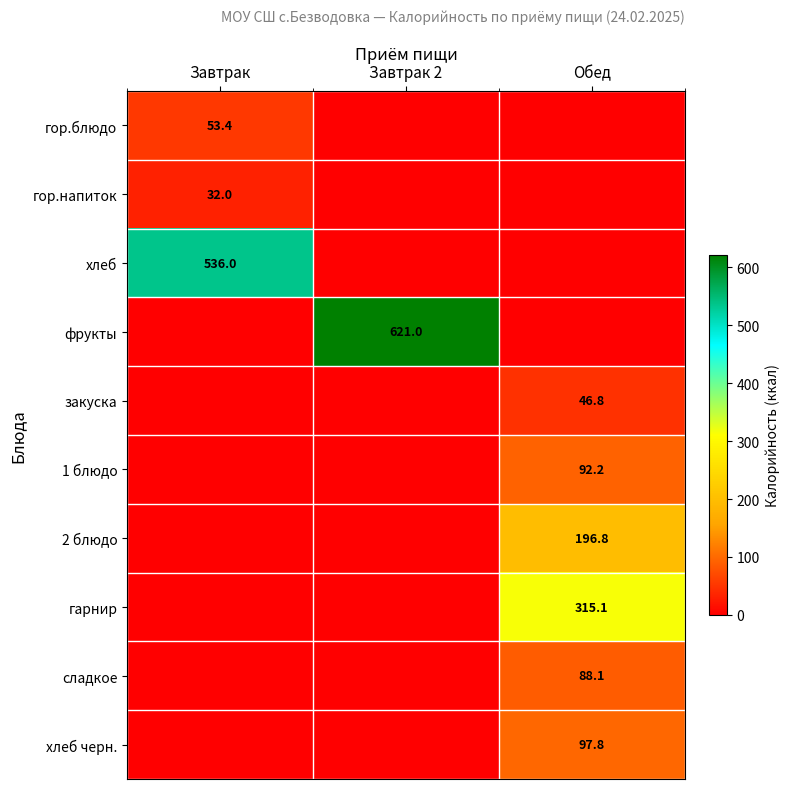

The хлеб черн. series shows 97.8 at Обед. True or false?

True